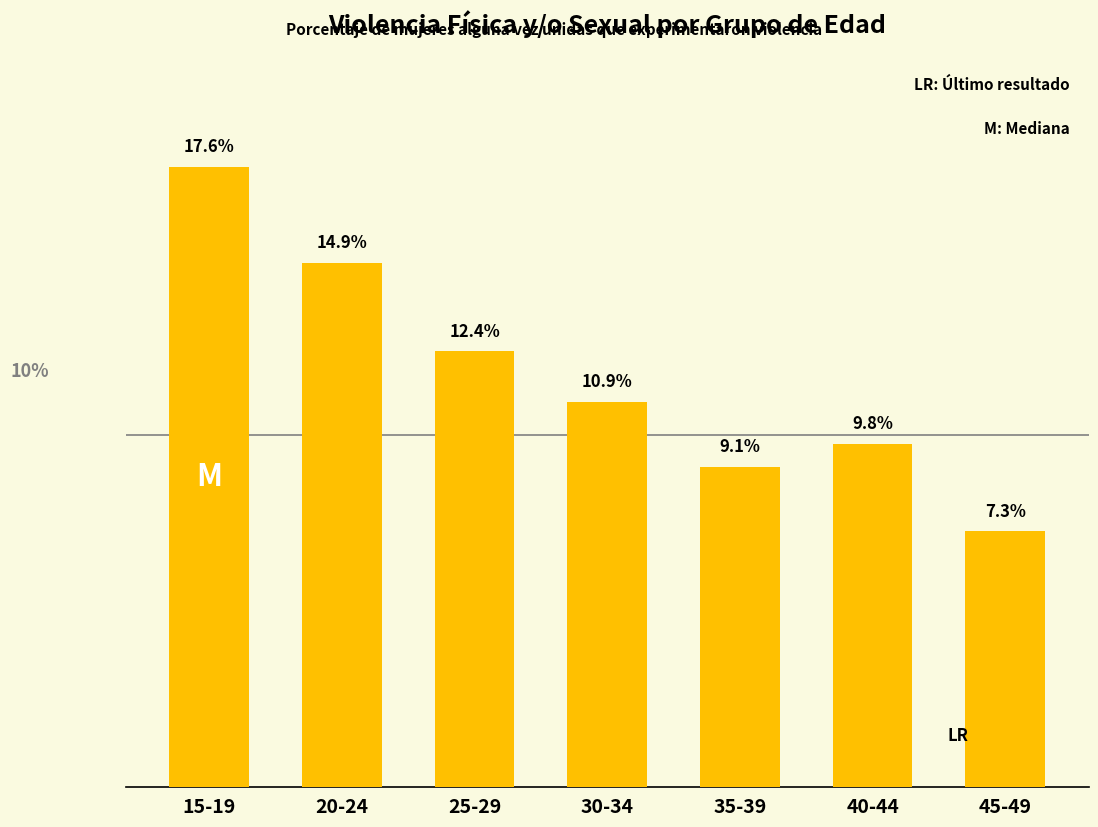

Which category has the lowest value across all series?

45-49